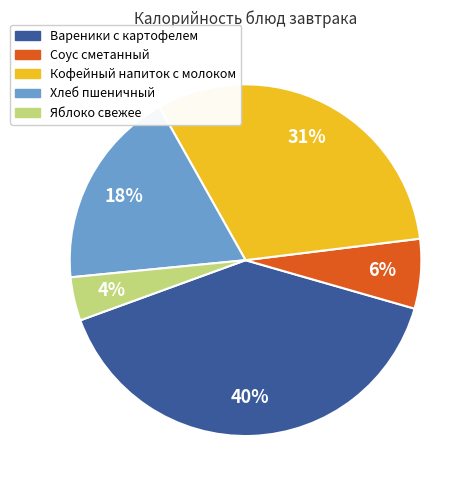

What is the largest slice in the pie chart?

Вареники с картофелем